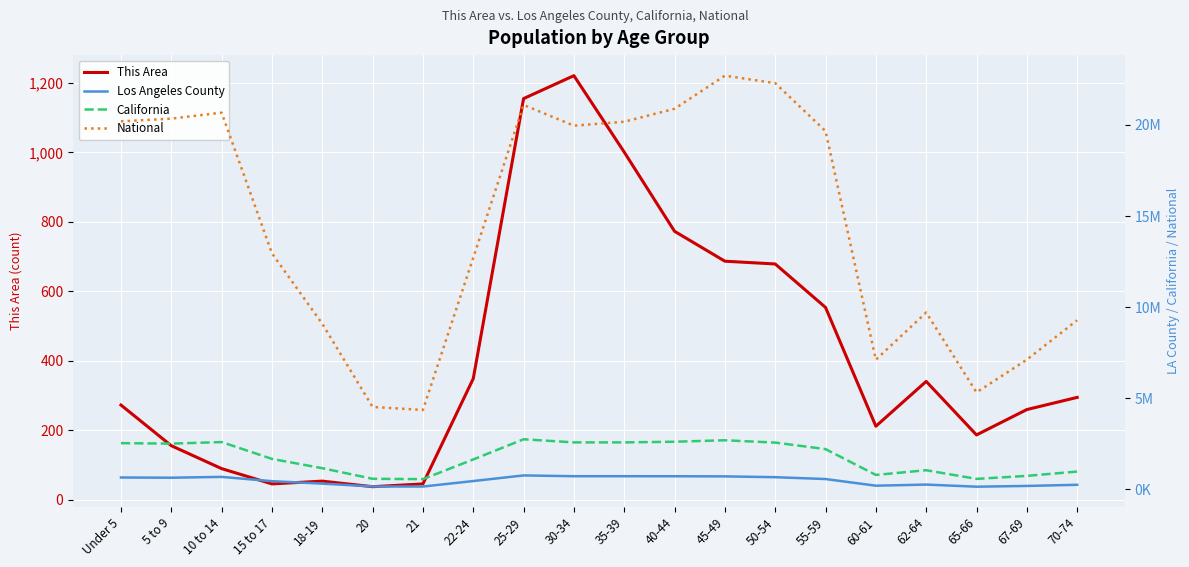

Where is the first local minimum for California?

5 to 9